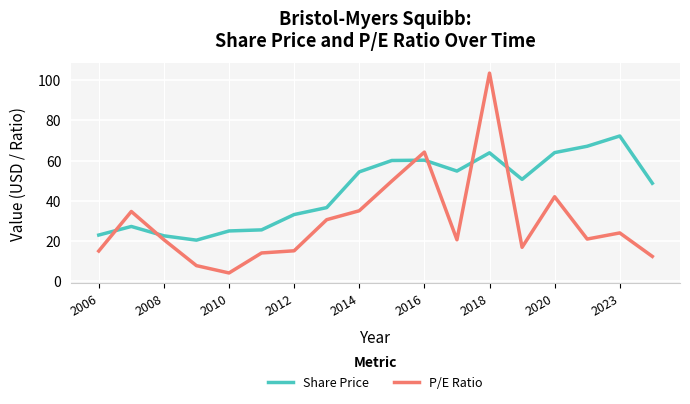

Rank the series by their average value, from lowest to highest.

P/E Ratio, Share Price